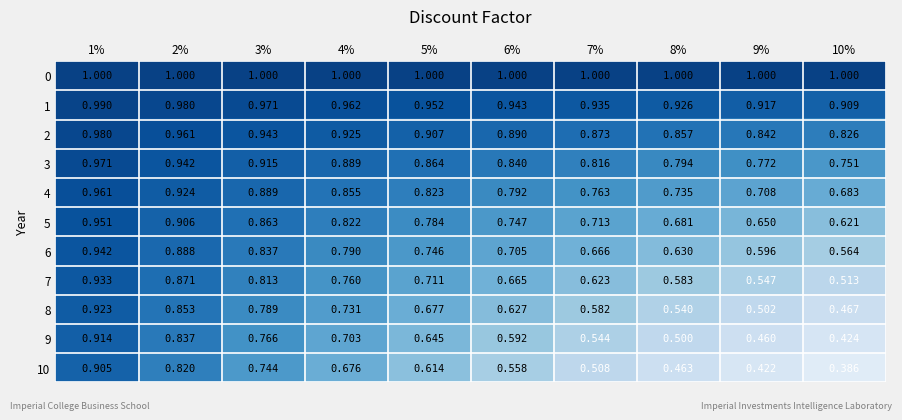

Is the value of 2 at 4% greater than the value of 4 at 4%?

Yes